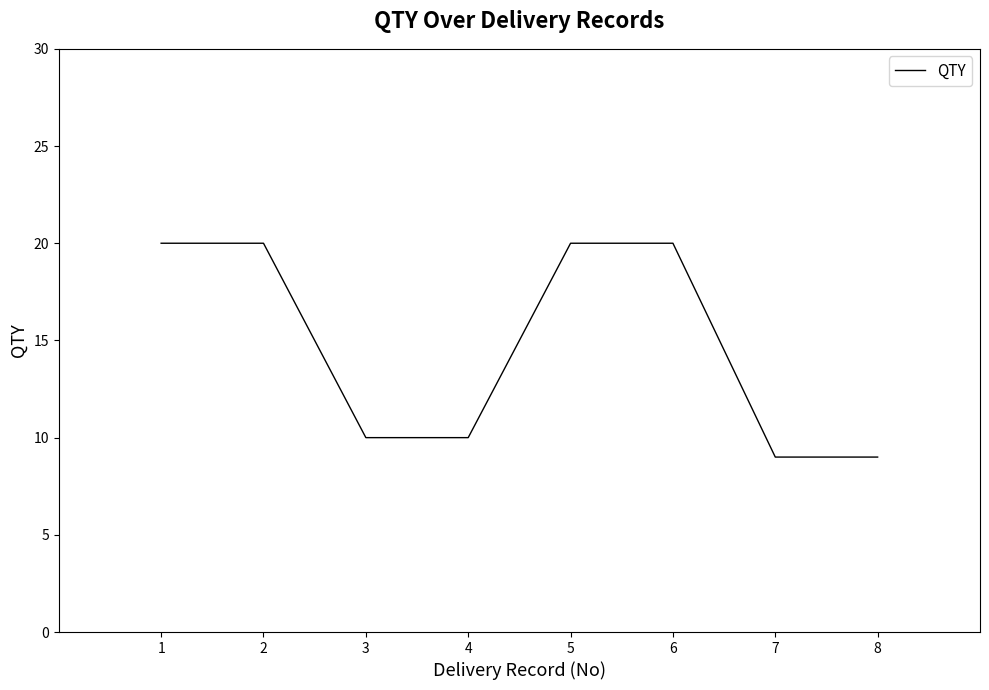

What is the greatest value displayed?

20